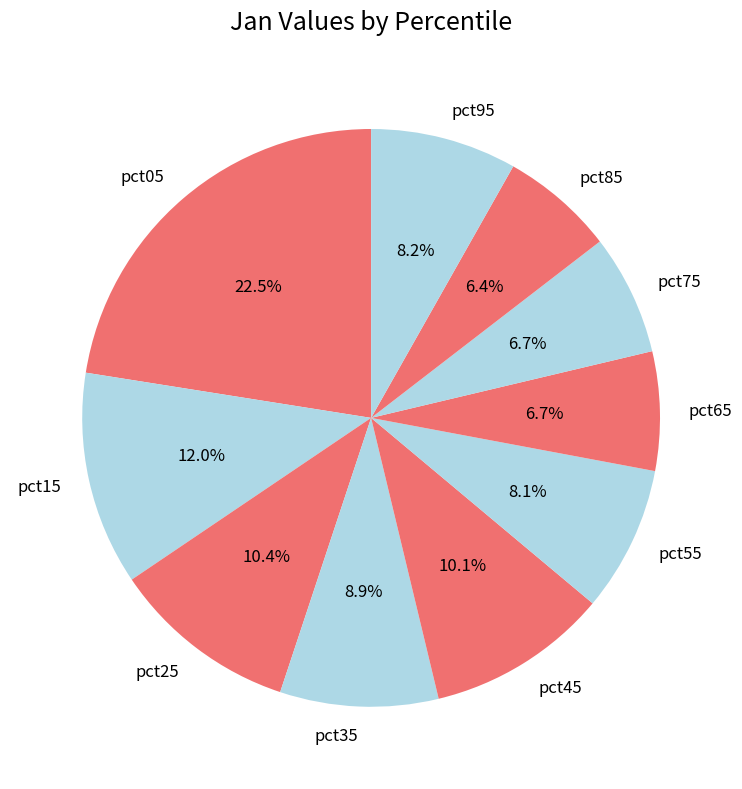

How many segments does this pie chart have?

10